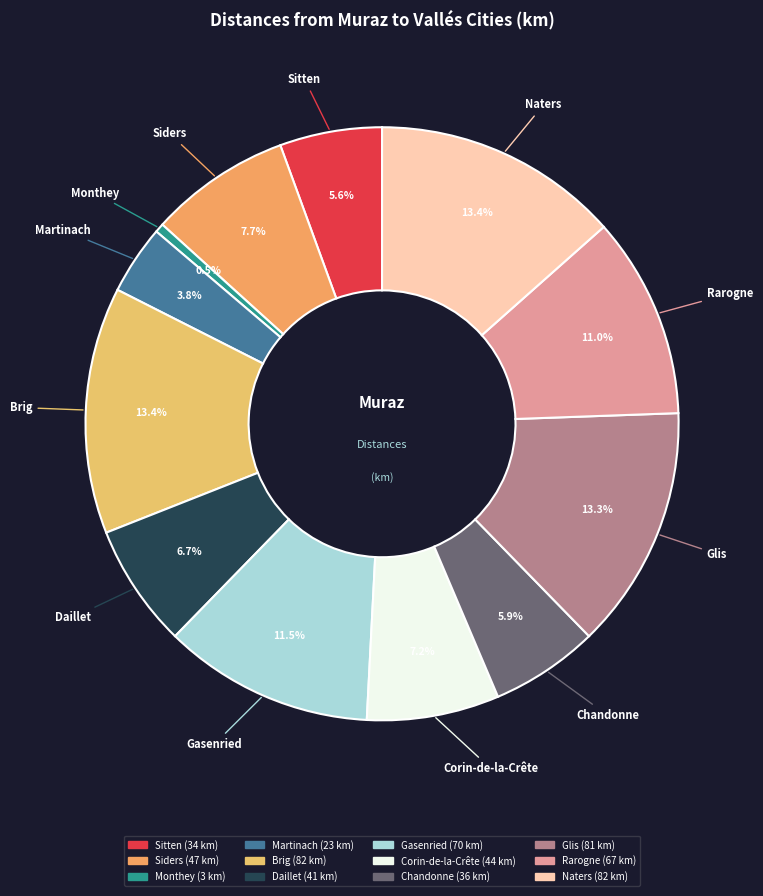

Which category has the smallest portion of the pie?

Monthey